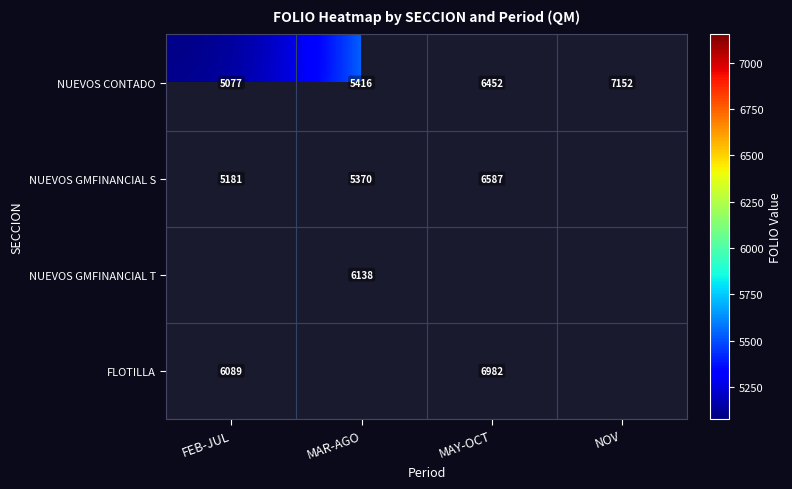

What is the maximum value for NUEVOS CONTADO?

7152.0